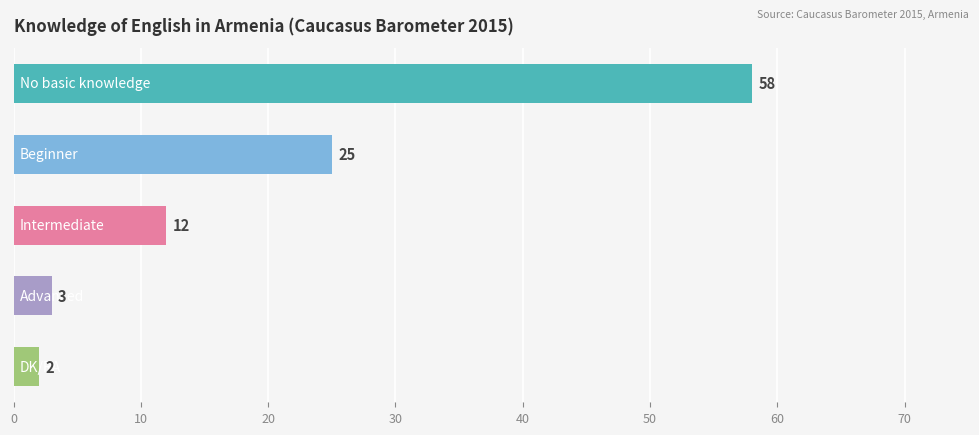

What is the difference between the maximum and minimum values?

56